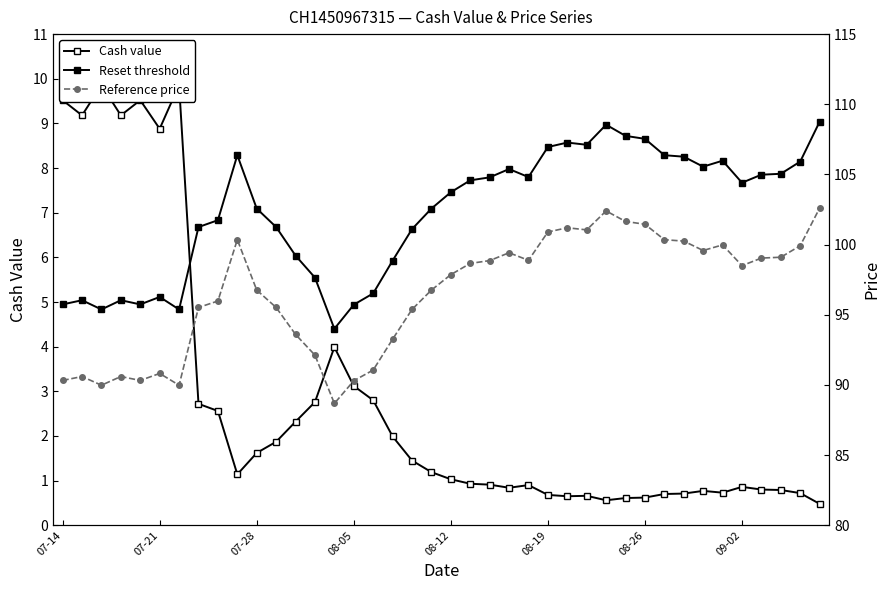

How many interior local valleys does the Reset threshold series have?

8